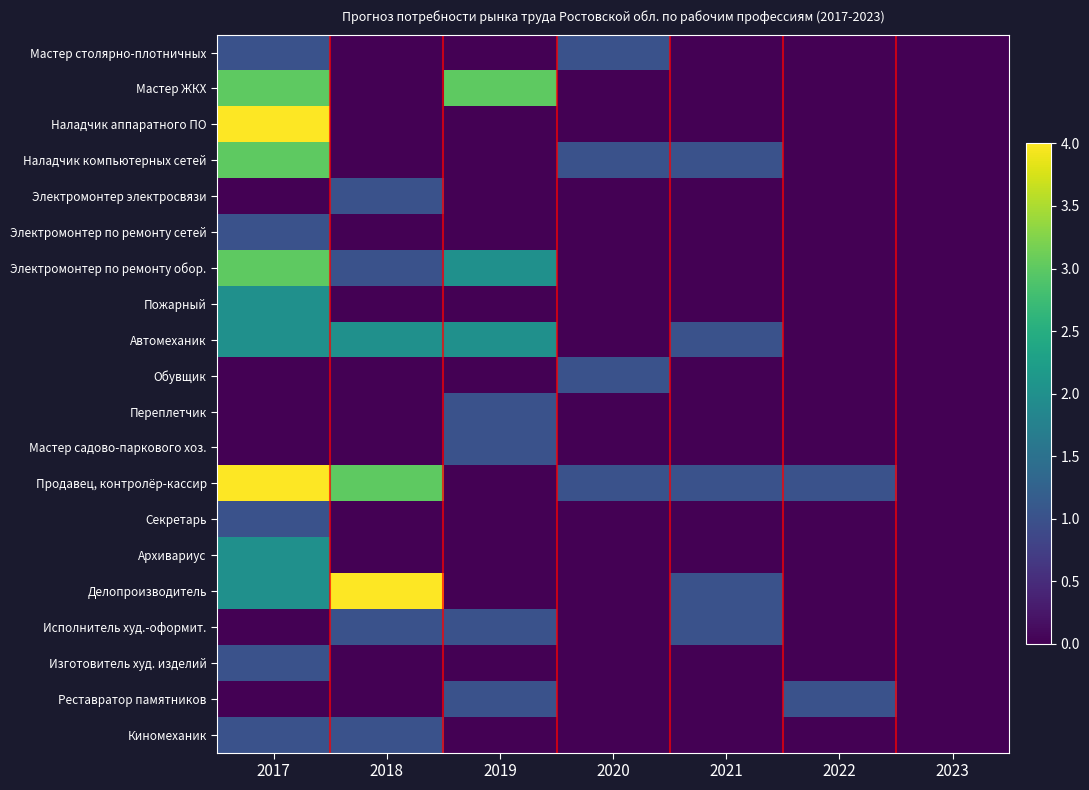

Reading right to left, extract all data points from this chart.

Мастер столярно-плотничных: 2023=0	2022=0	2021=0	2020=1	2019=0	2018=0	2017=1
Мастер ЖКХ: 2023=0	2022=0	2021=0	2020=0	2019=3	2018=0	2017=3
Наладчик аппаратного ПО: 2023=0	2022=0	2021=0	2020=0	2019=0	2018=0	2017=4
Наладчик компьютерных сетей: 2023=0	2022=0	2021=1	2020=1	2019=0	2018=0	2017=3
Электромонтер электросвязи: 2023=0	2022=0	2021=0	2020=0	2019=0	2018=1	2017=0
Электромонтер по ремонту сетей: 2023=0	2022=0	2021=0	2020=0	2019=0	2018=0	2017=1
Электромонтер по ремонту обор.: 2023=0	2022=0	2021=0	2020=0	2019=2	2018=1	2017=3
Пожарный: 2023=0	2022=0	2021=0	2020=0	2019=0	2018=0	2017=2
Автомеханик: 2023=0	2022=0	2021=1	2020=0	2019=2	2018=2	2017=2
Обувщик: 2023=0	2022=0	2021=0	2020=1	2019=0	2018=0	2017=0
Переплетчик: 2023=0	2022=0	2021=0	2020=0	2019=1	2018=0	2017=0
Мастер садово-паркового хоз.: 2023=0	2022=0	2021=0	2020=0	2019=1	2018=0	2017=0
Продавец, контролёр-кассир: 2023=0	2022=1	2021=1	2020=1	2019=0	2018=3	2017=4
Секретарь: 2023=0	2022=0	2021=0	2020=0	2019=0	2018=0	2017=1
Архивариус: 2023=0	2022=0	2021=0	2020=0	2019=0	2018=0	2017=2
Делопроизводитель: 2023=0	2022=0	2021=1	2020=0	2019=0	2018=4	2017=2
Исполнитель худ.-оформит.: 2023=0	2022=0	2021=1	2020=0	2019=1	2018=1	2017=0
Изготовитель худ. изделий: 2023=0	2022=0	2021=0	2020=0	2019=0	2018=0	2017=1
Реставратор памятников: 2023=0	2022=1	2021=0	2020=0	2019=1	2018=0	2017=0
Киномеханик: 2023=0	2022=0	2021=0	2020=0	2019=0	2018=1	2017=1